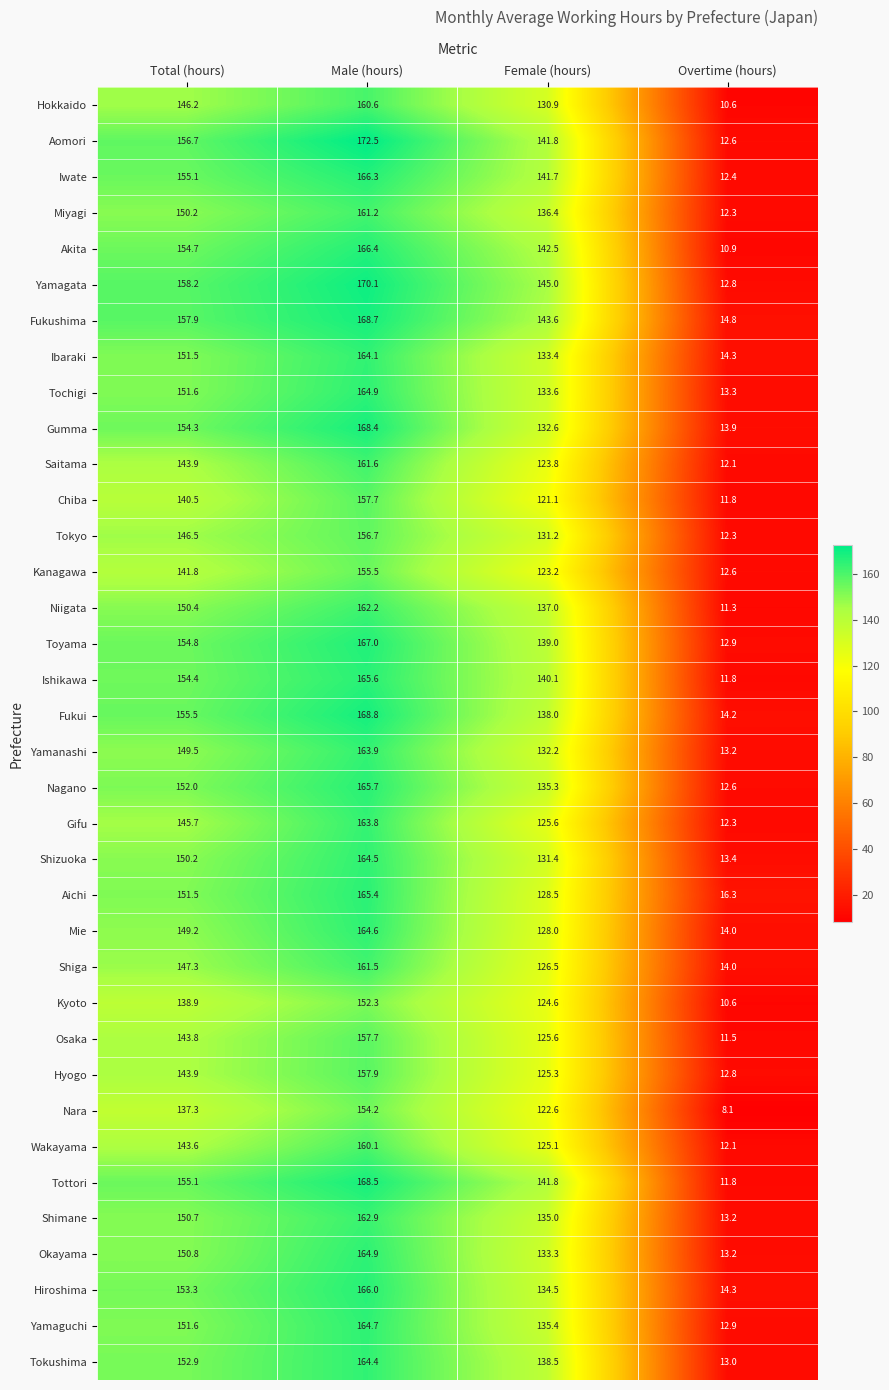

What is the approximate value of Kanagawa at Male (hours)?

155.5